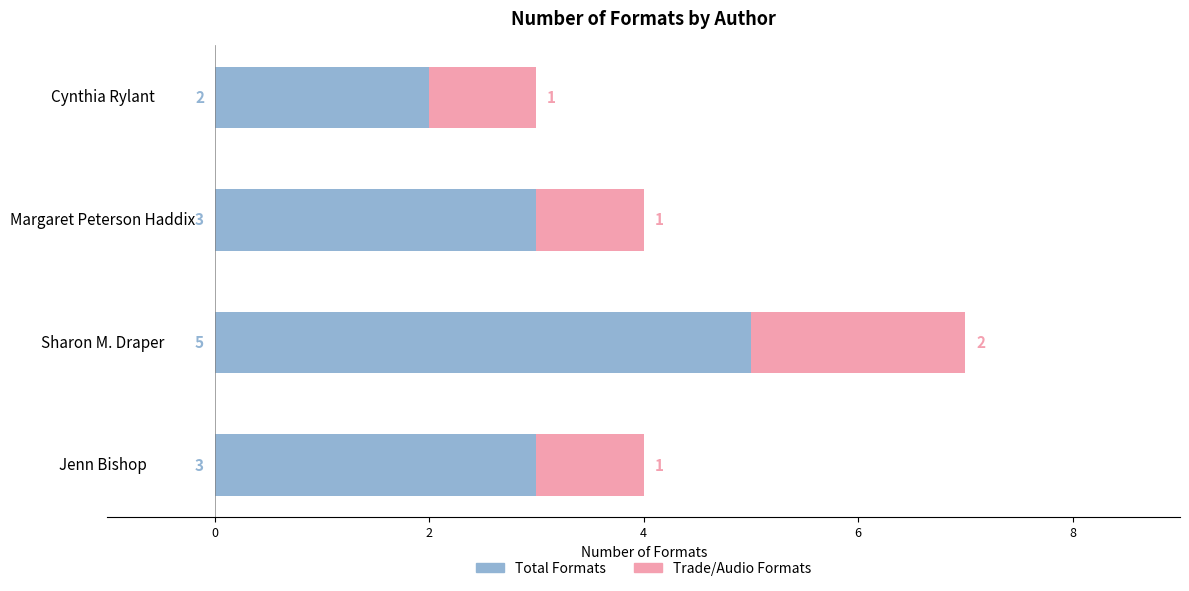

What is the total value across all series at Jenn Bishop?

4